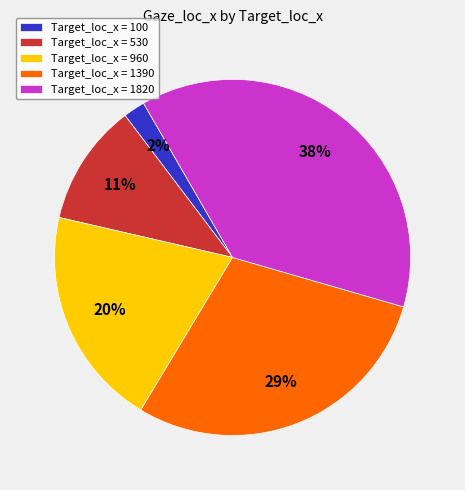

Approximately how many times larger is the value at Target_loc_x = 1390 compared to Target_loc_x = 1820?

0.8